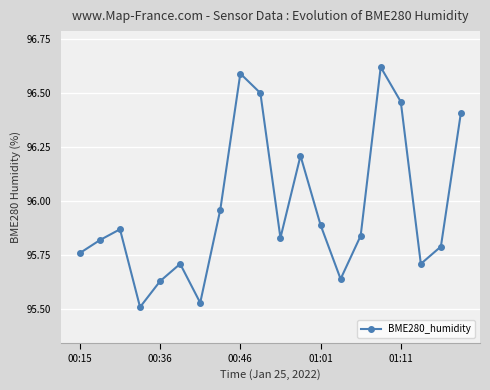

What is the difference between the maximum and minimum values?

1.1